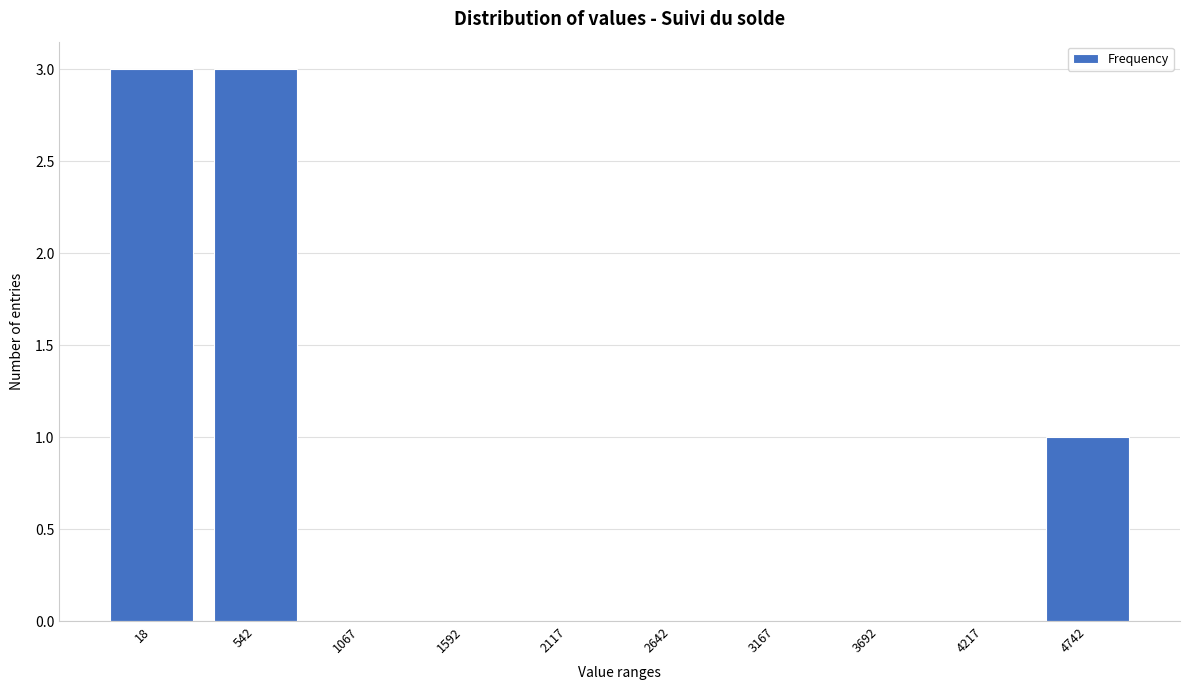

Reading right to left, extract all data points from this chart.

4742=1	4217=0	3692=0	3167=0	2642=0	2117=0	1592=0	1067=0	542=3	18=3